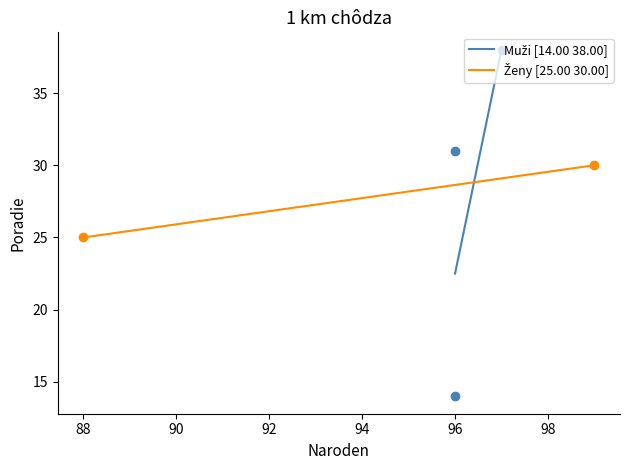

Which has a higher value, 96 or 96?

96